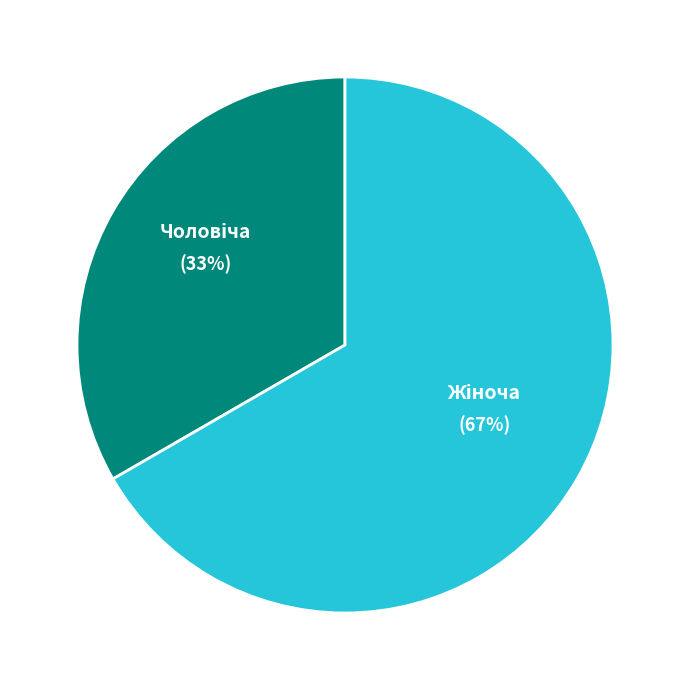

To the nearest percent, what is the average slice percentage?

50%